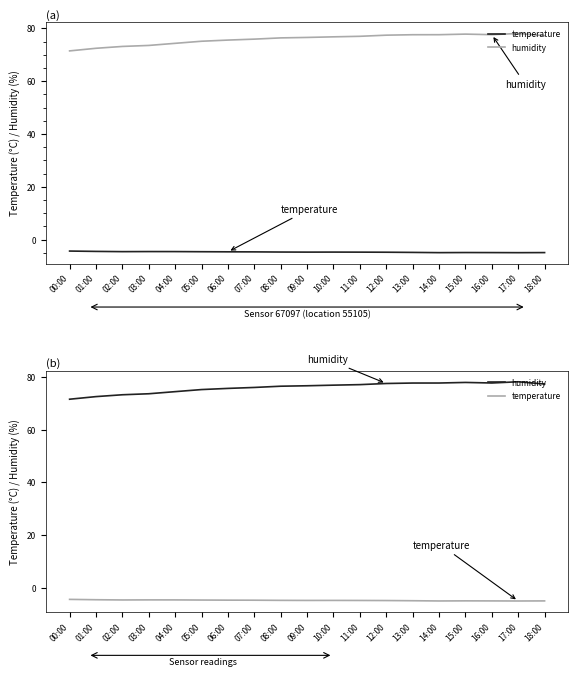

What is the spread (max minus min) of values at 07:00?

80.6